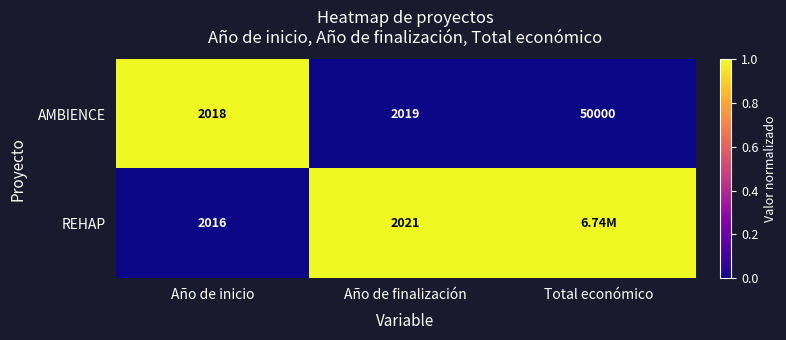

Between Año de inicio and Año de finalización, which series saw the biggest shift?

REHAP